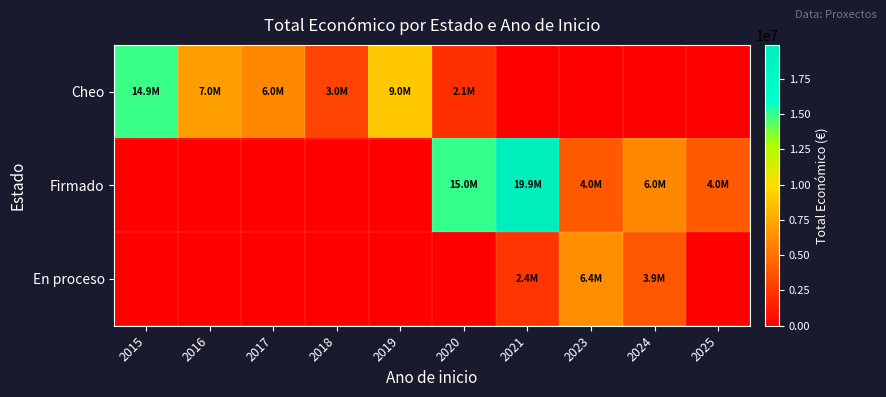

Which has a higher value, 2025 or 2018?

2018